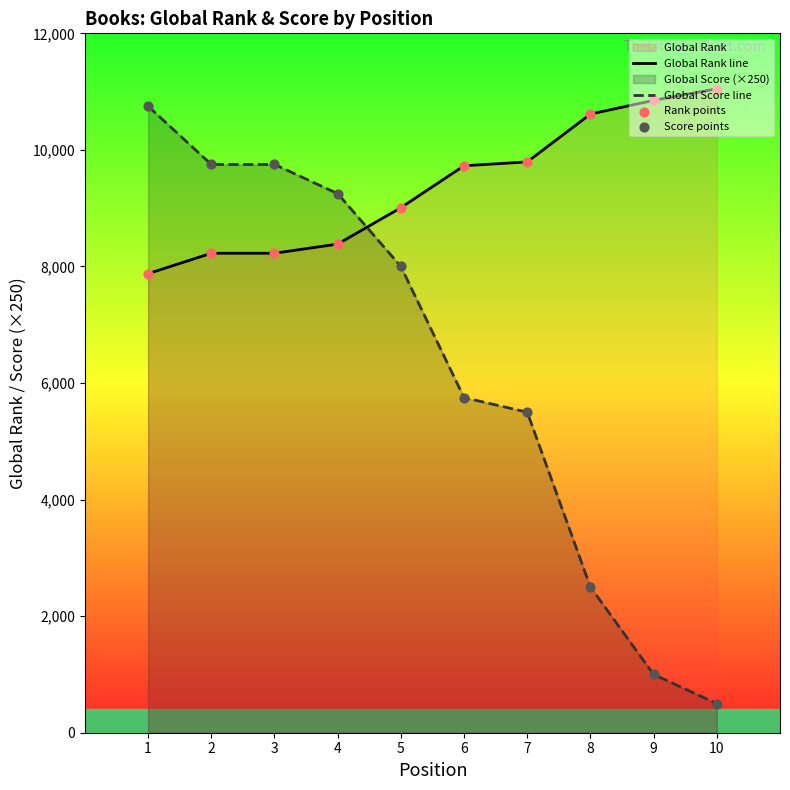

Which series has the largest total across all categories?

Global Rank line